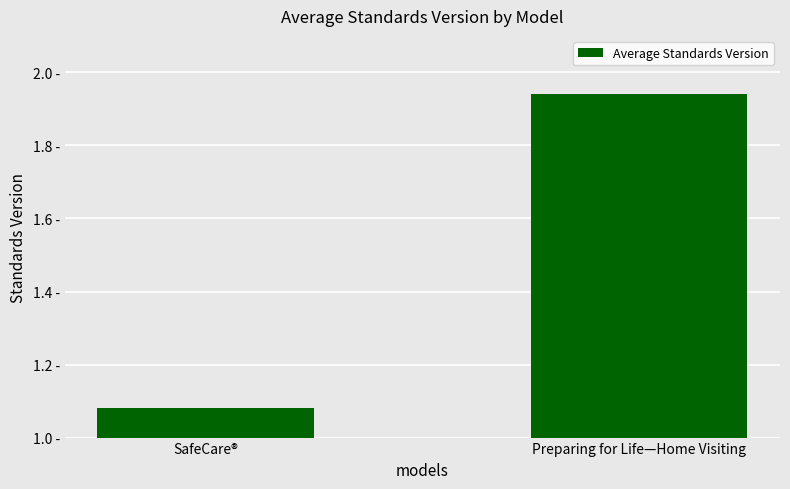

Reading right to left, what are all the values shown in this chart?

Preparing for Life—Home Visiting=1.9	SafeCare®=1.1